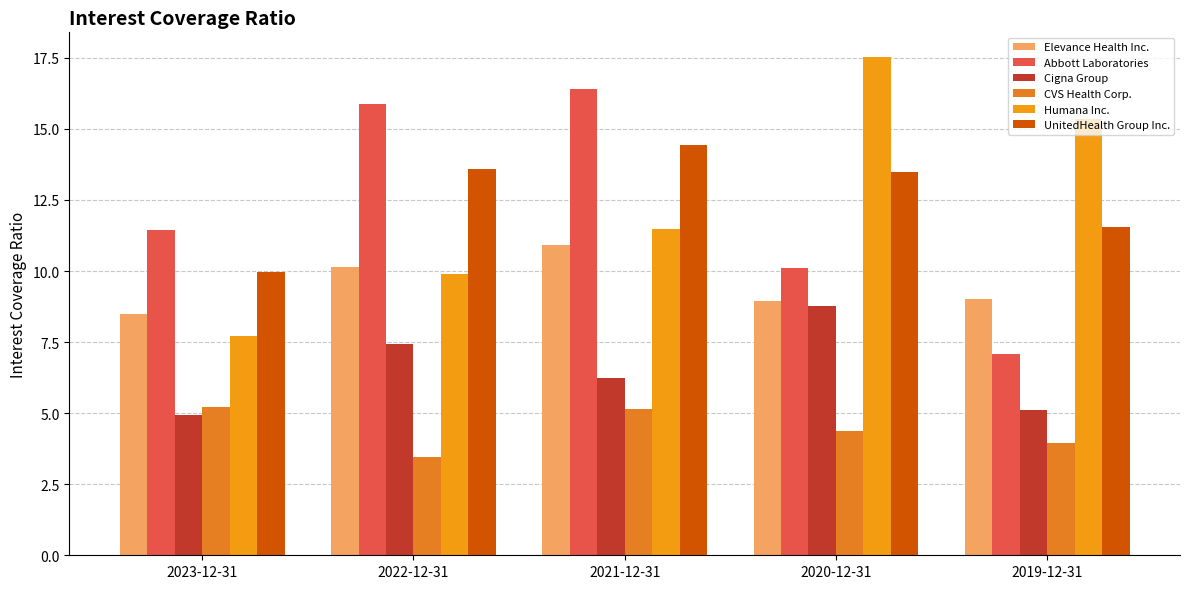

List the labels in order of Abbott Laboratories value, smallest first.

2019-12-31, 2020-12-31, 2023-12-31, 2022-12-31, 2021-12-31